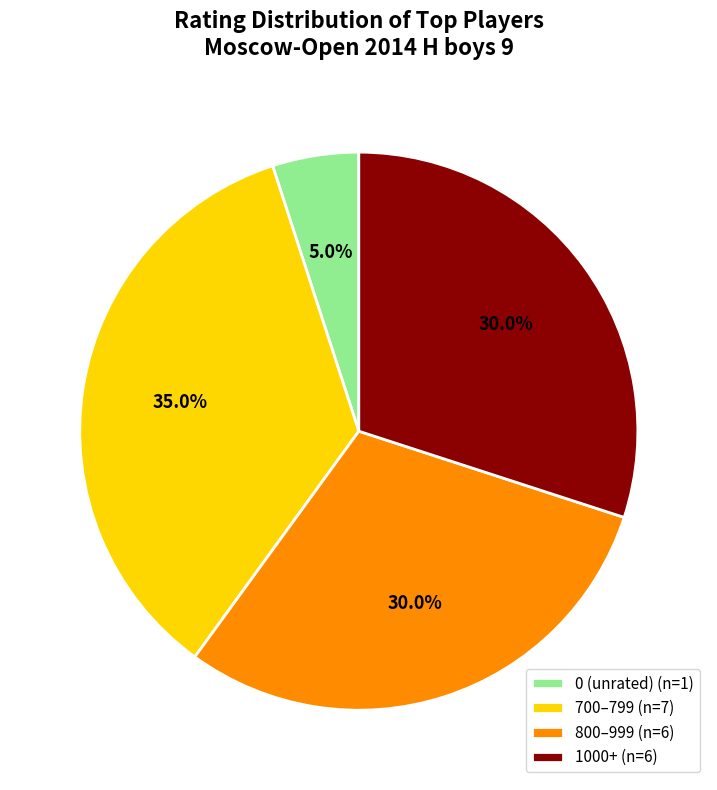

Is there any slice that represents more than half of the pie?

No